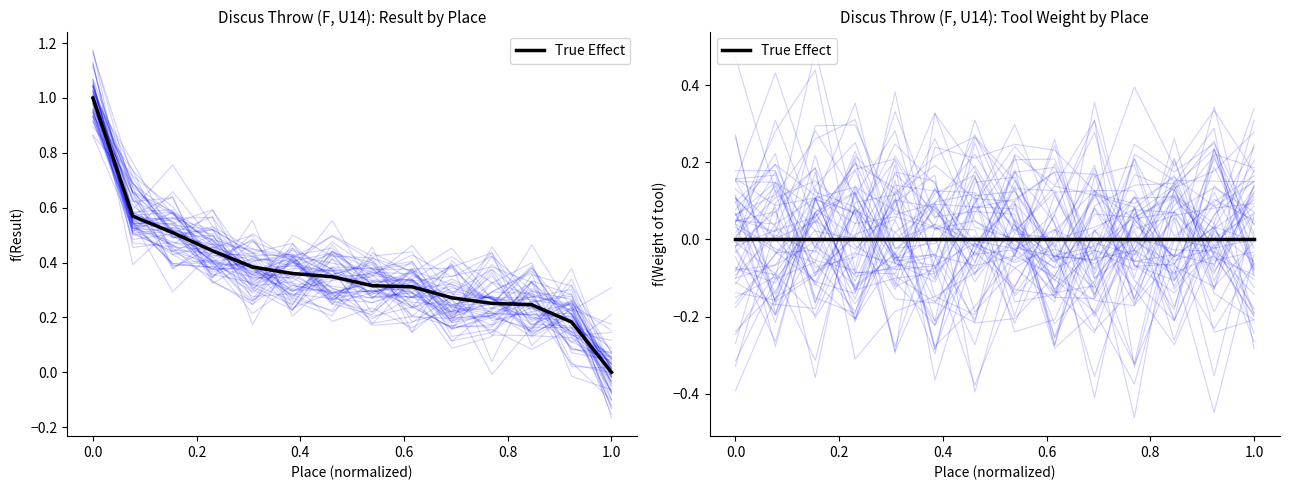

What is the greatest value displayed?

1.0